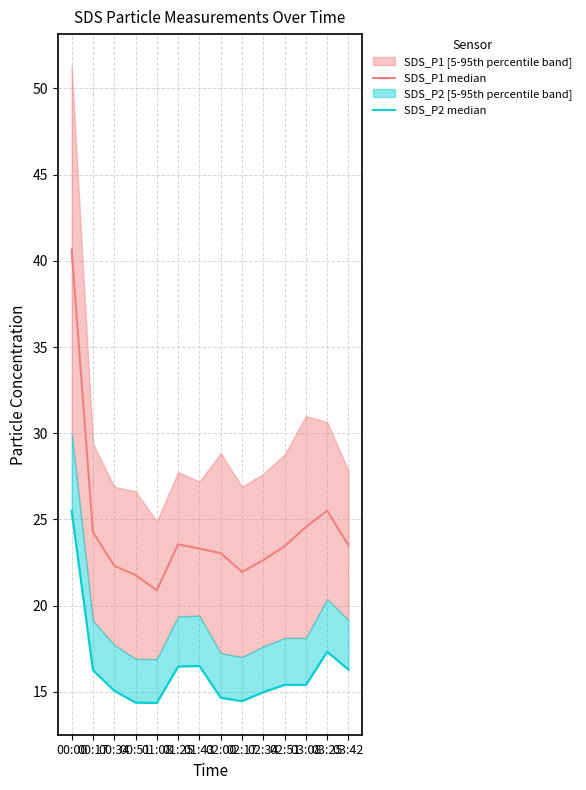

What is the spread (max minus min) of values at 02:17?

7.5